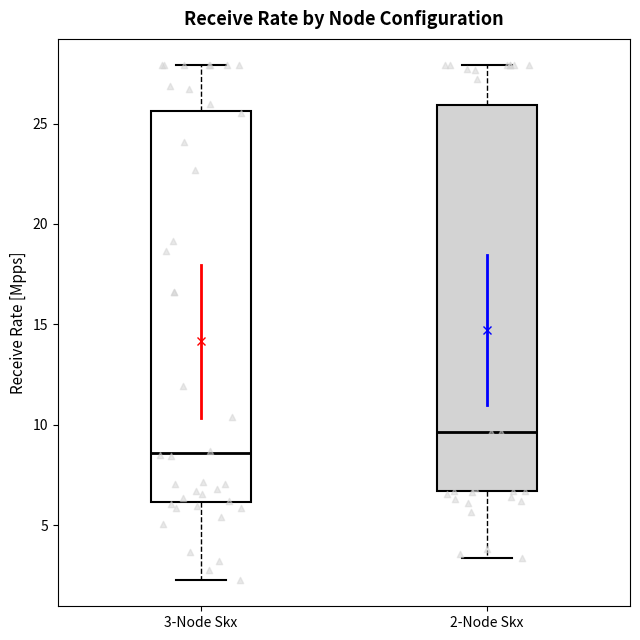

Reading left to right, read every box against the y-axis: the position of its median line, the range the box covers, and the ends of its whiskers. The values are not printed on the chart, so give them approximately, as read against the axis.

3-Node Skx: median 8.5, box 6.0 to 25.5, whiskers 2.0 to 28.0
2-Node Skx: median 9.5, box 6.5 to 26.0, whiskers 3.5 to 28.0